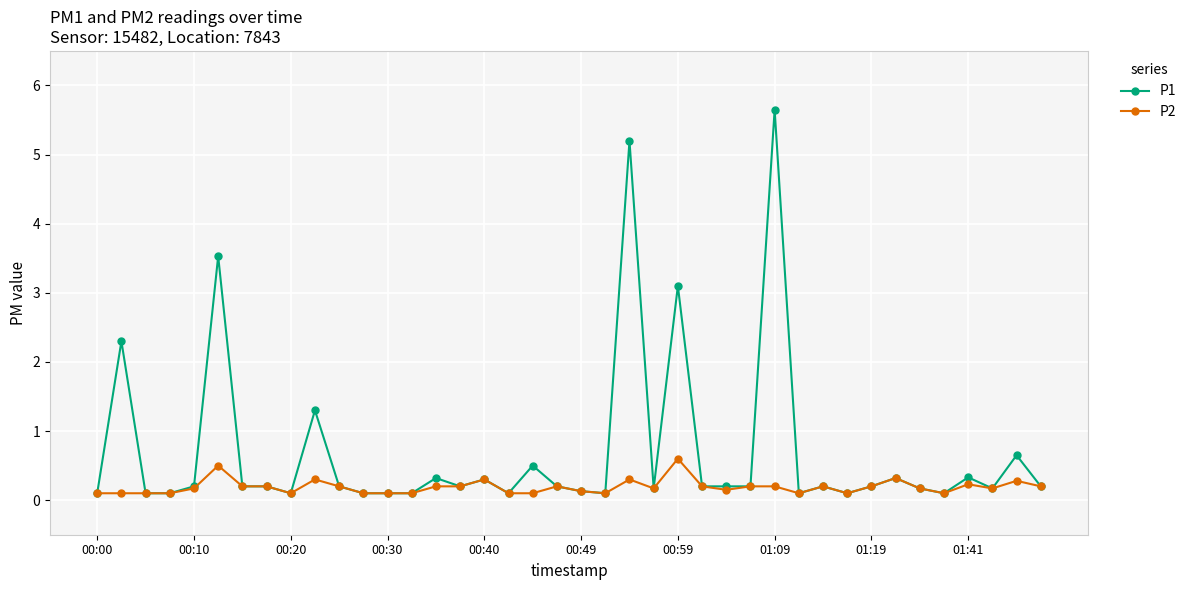

What is the value of the P1 point at the 24th from the left?

0.2